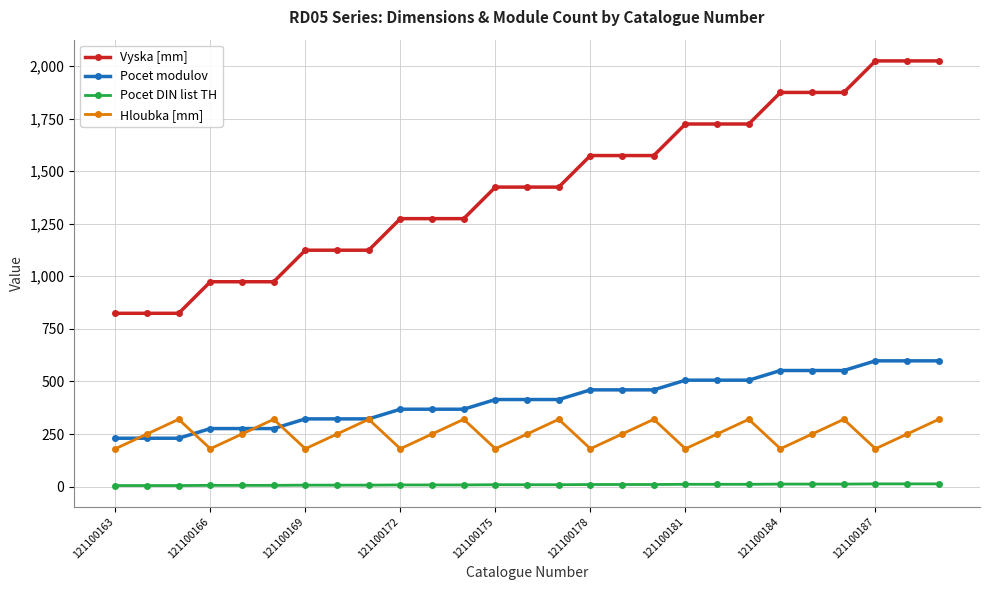

List the series in order of their peak value, highest first.

Vyska [mm], Pocet modulov, Hloubka [mm], Pocet DIN list TH